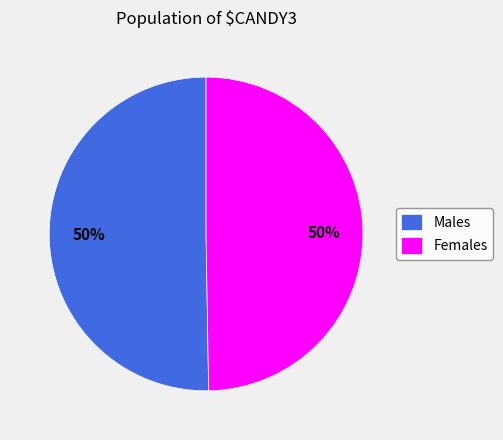

What is the ratio of the value at Males to the value at Females?

1.0